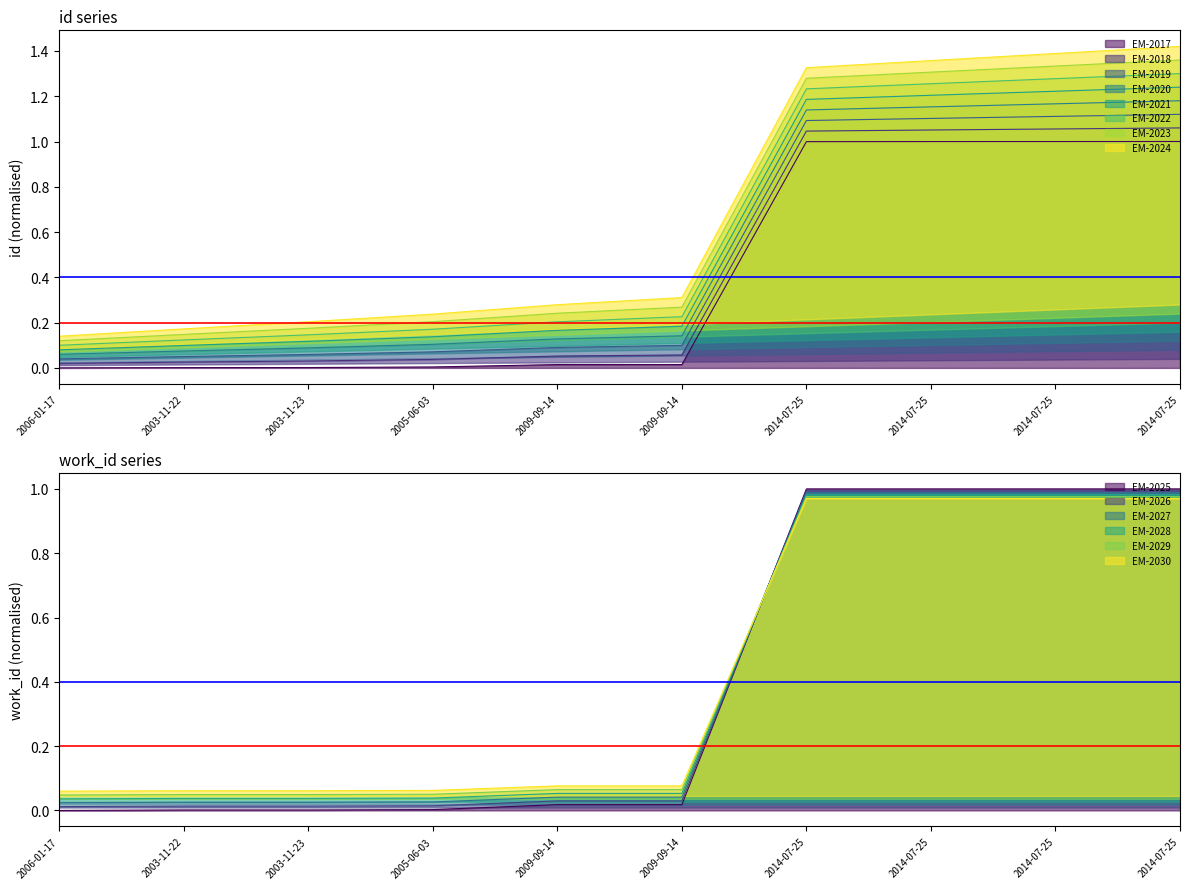

List the series in order of their peak value, highest first.

id, work_id